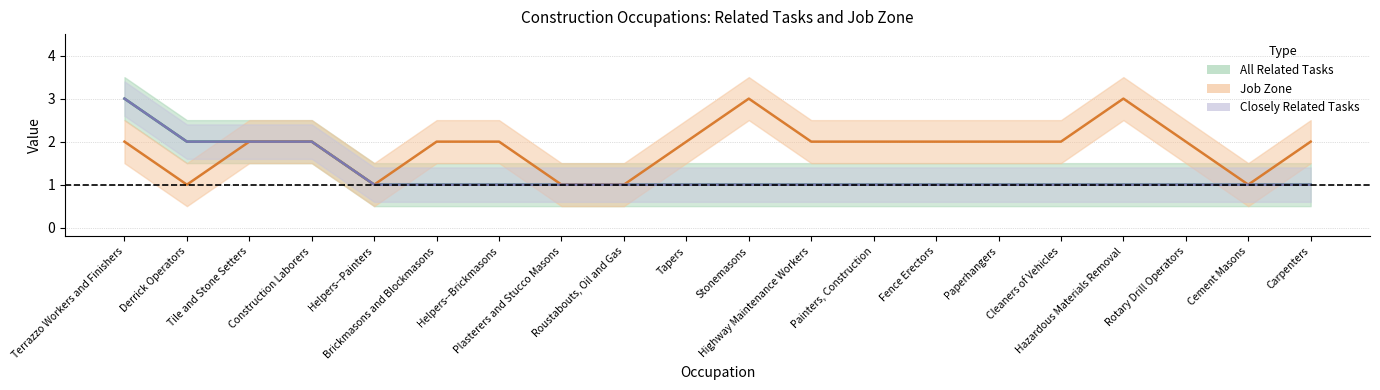

How many interior local peaks does the Job Zone series have?

2